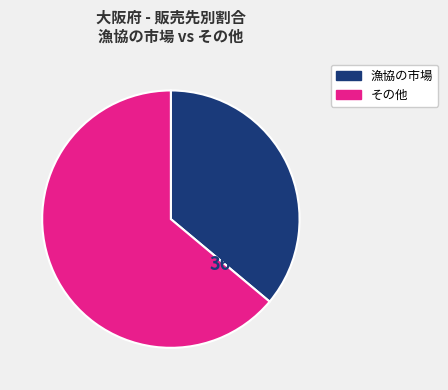

Is there a majority slice in this chart?

Yes